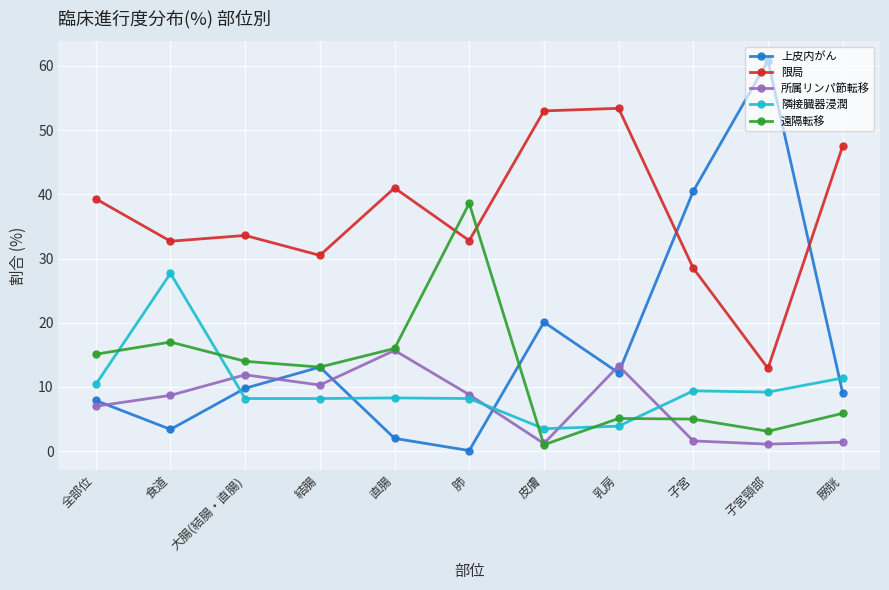

True or false: 所属リンパ節転移 and 上皮内がん intersect in this chart.

True